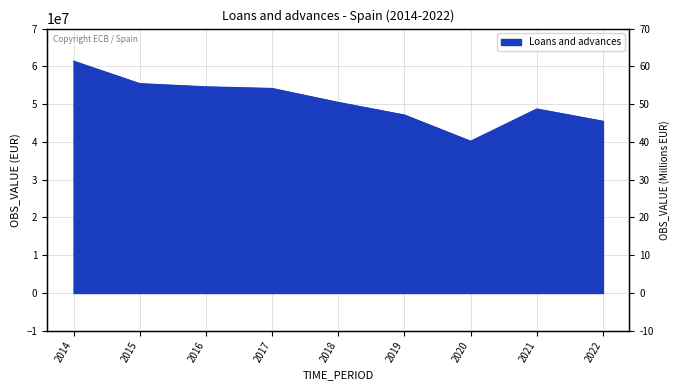

What is the difference between the second highest and minimum values?

15244093